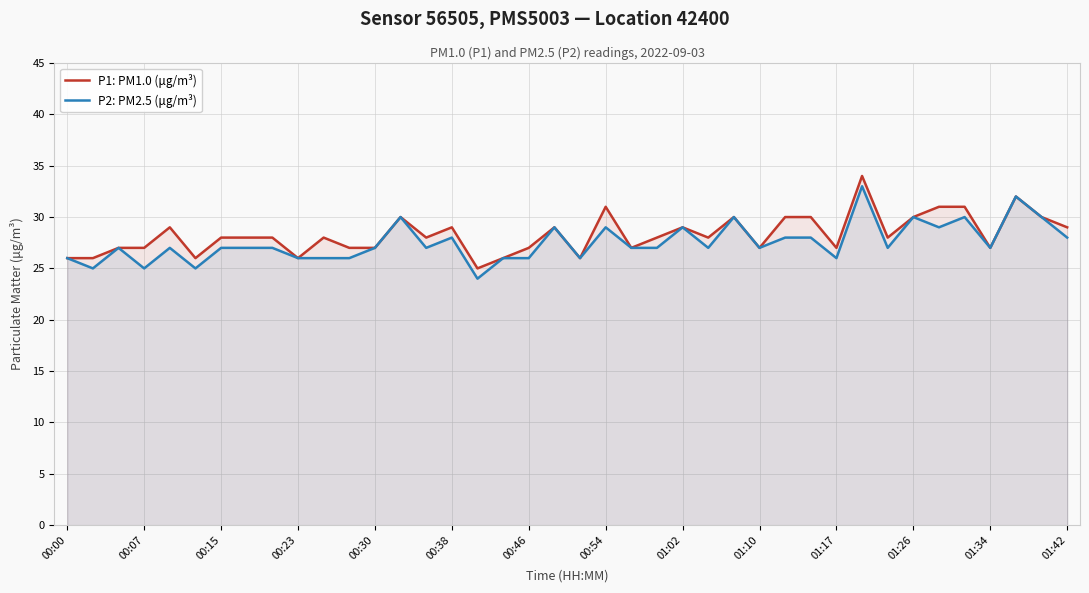

How many P2: PM2.5 (μg/m³) values are between 26 and 29?

29